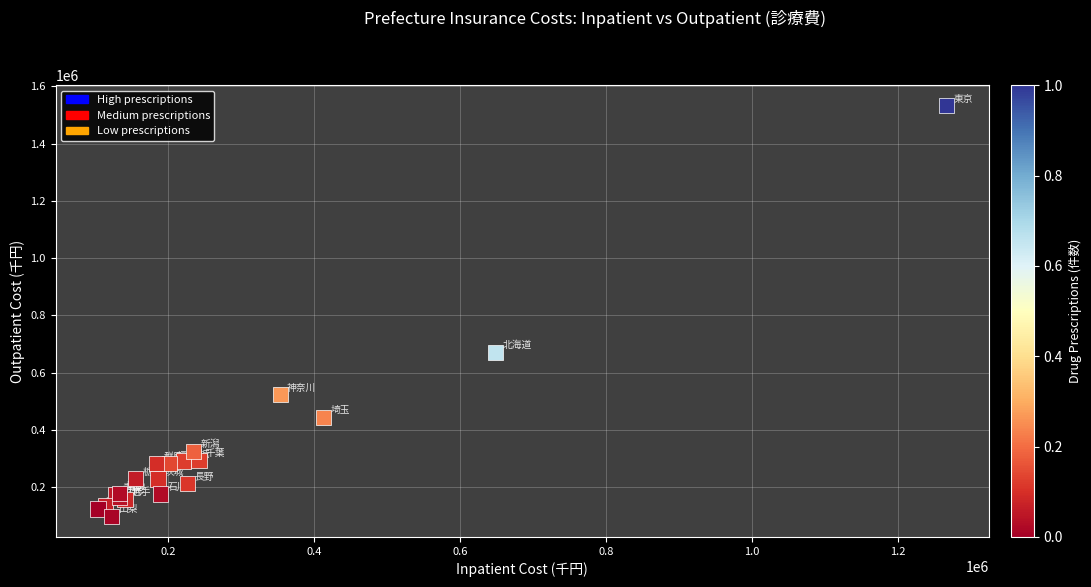

What Y value in the scatter plot is closest to 814845?

670459.6